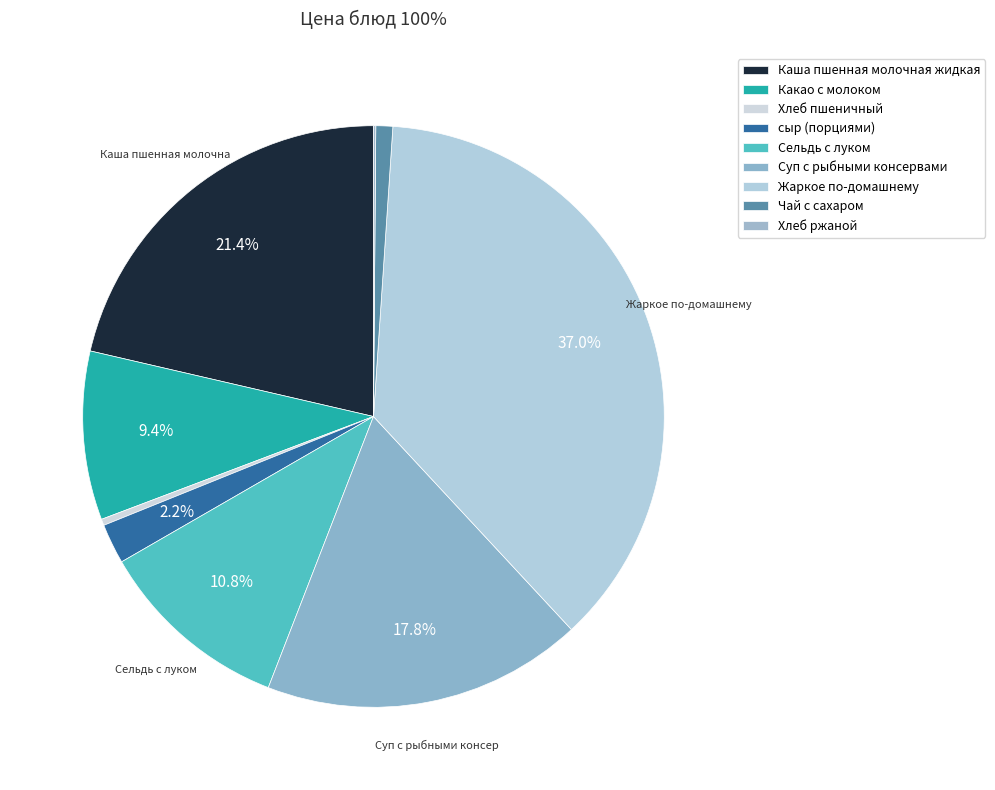

What is the change in value from Какао с молоком to Чай с сахаром?

-18.0